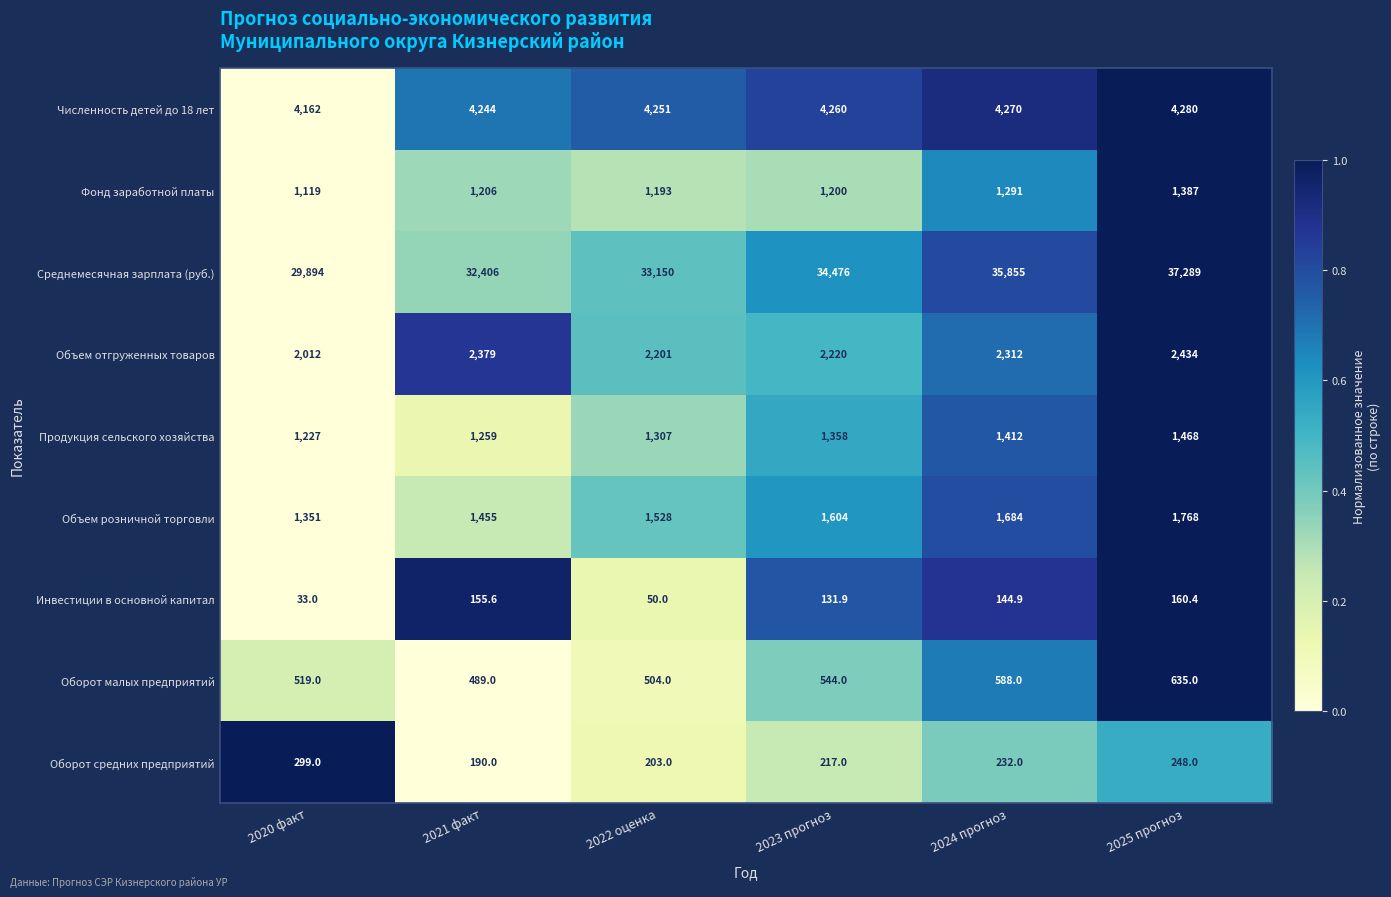

How many Оборот малых предприятий values are between 504 and 588?

4